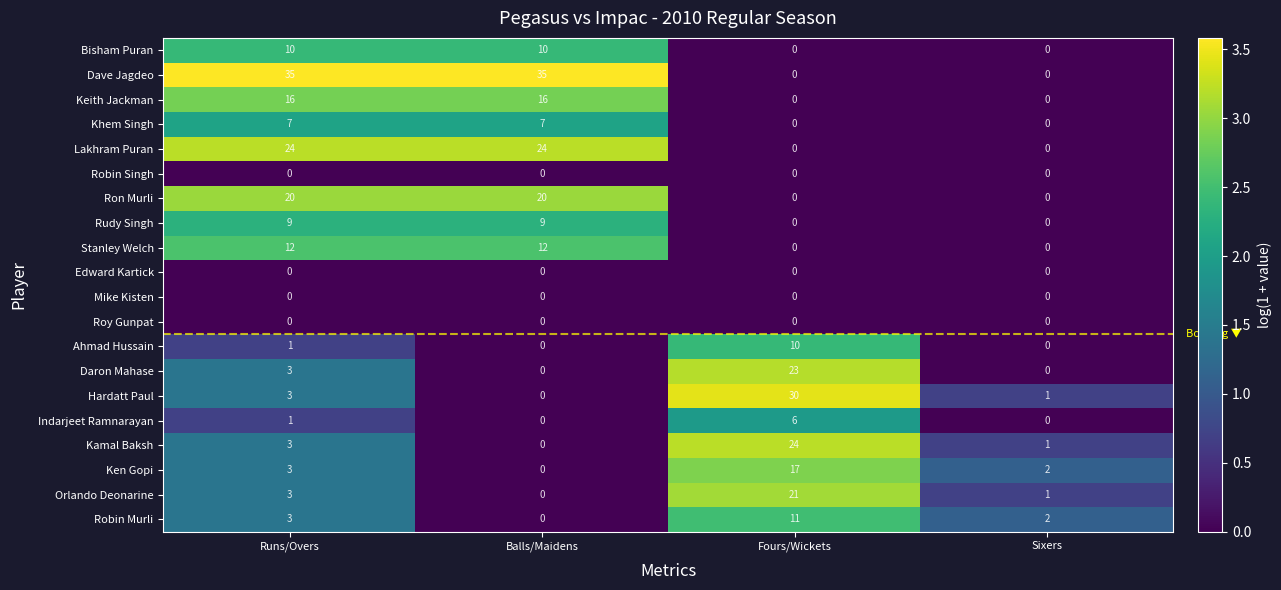

What is the approximate value of Ken Gopi at Fours/Wickets, to the nearest 10?

20